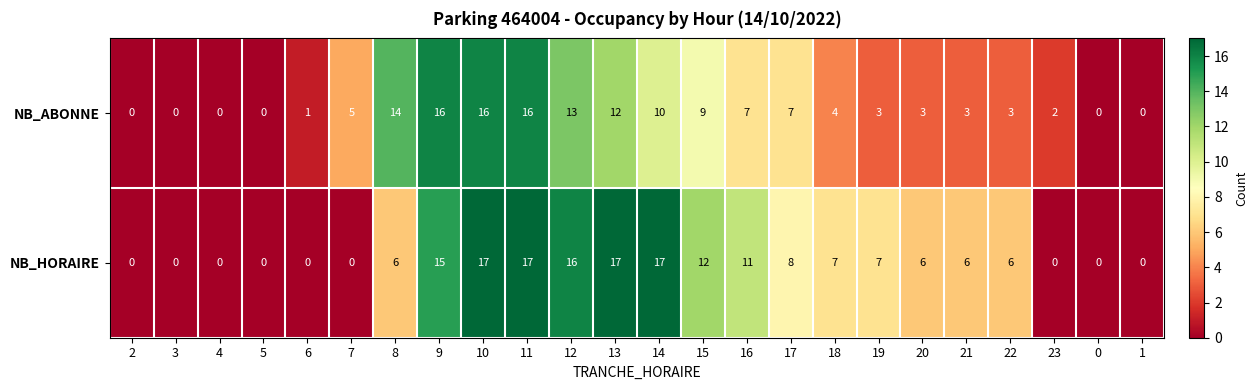

What is the greatest value displayed?

17